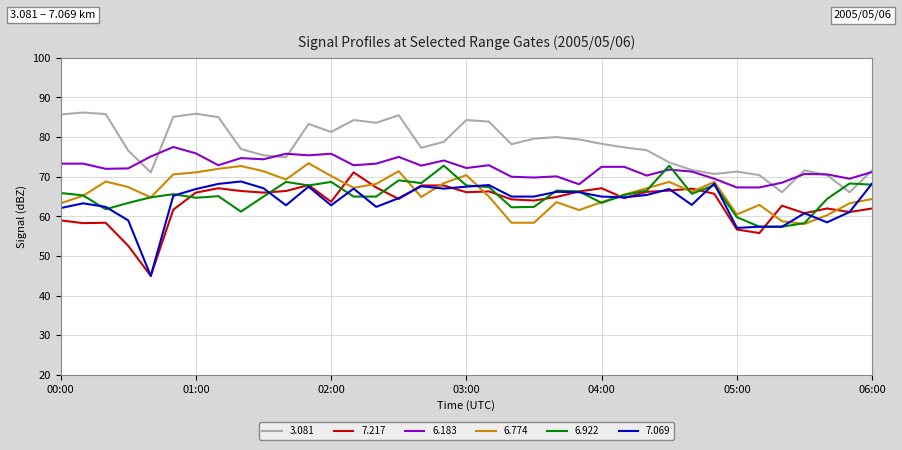

Which series has the largest total across all categories?

3.081